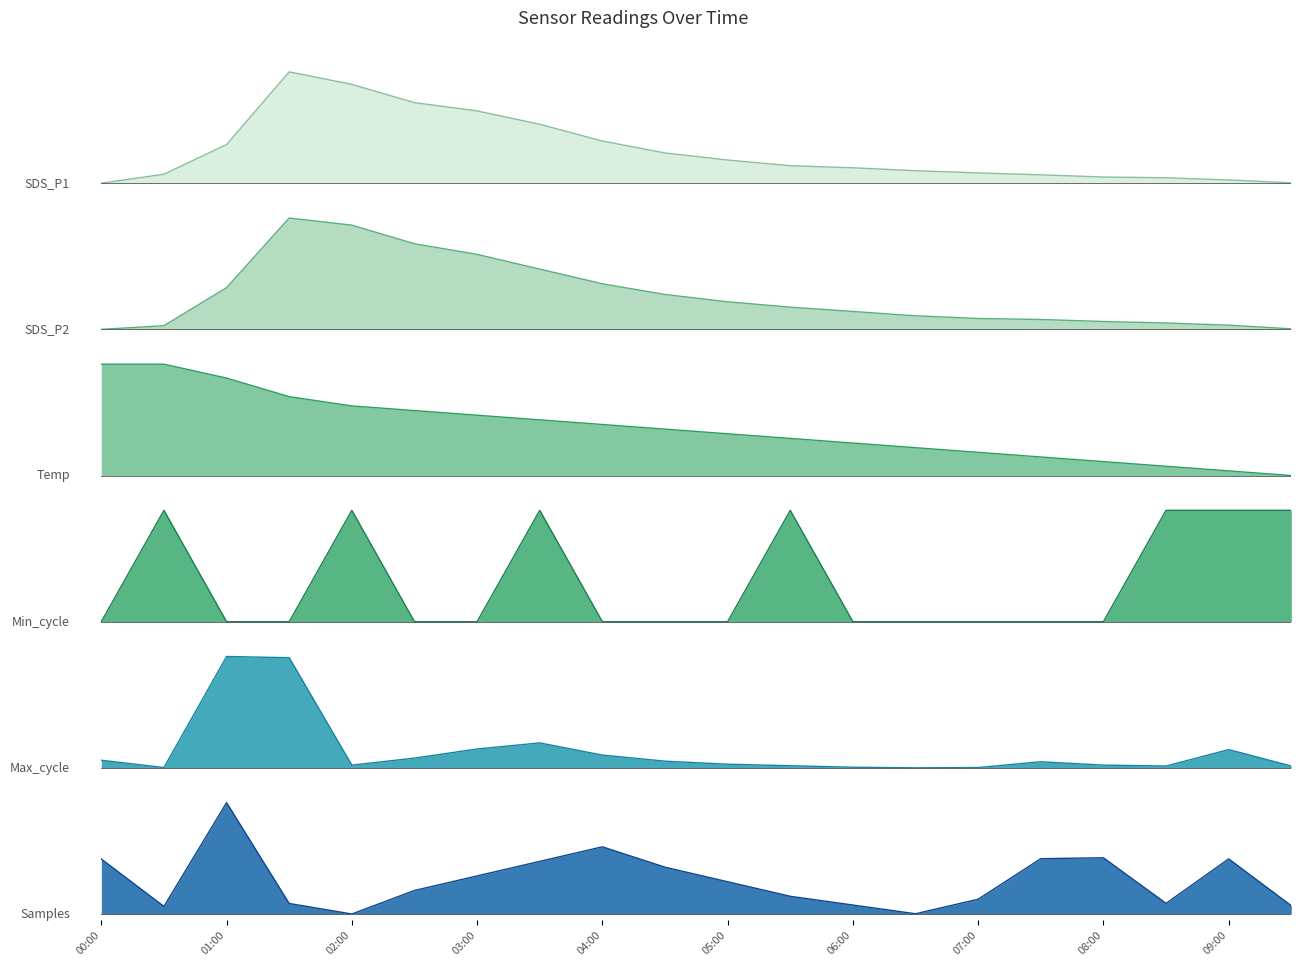

What is the total value across all series at 00:00?

1.6